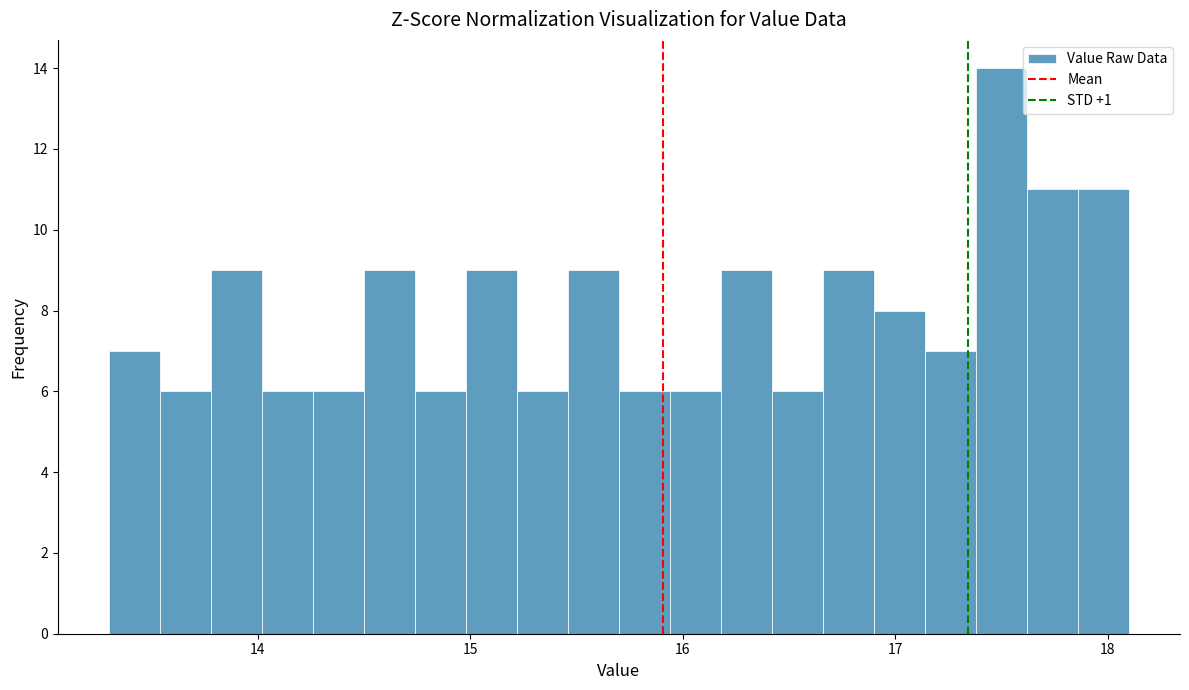

Around what value on the x-axis is the tallest bar? Give the approximate position of its centre, as read against the axis.

17.5